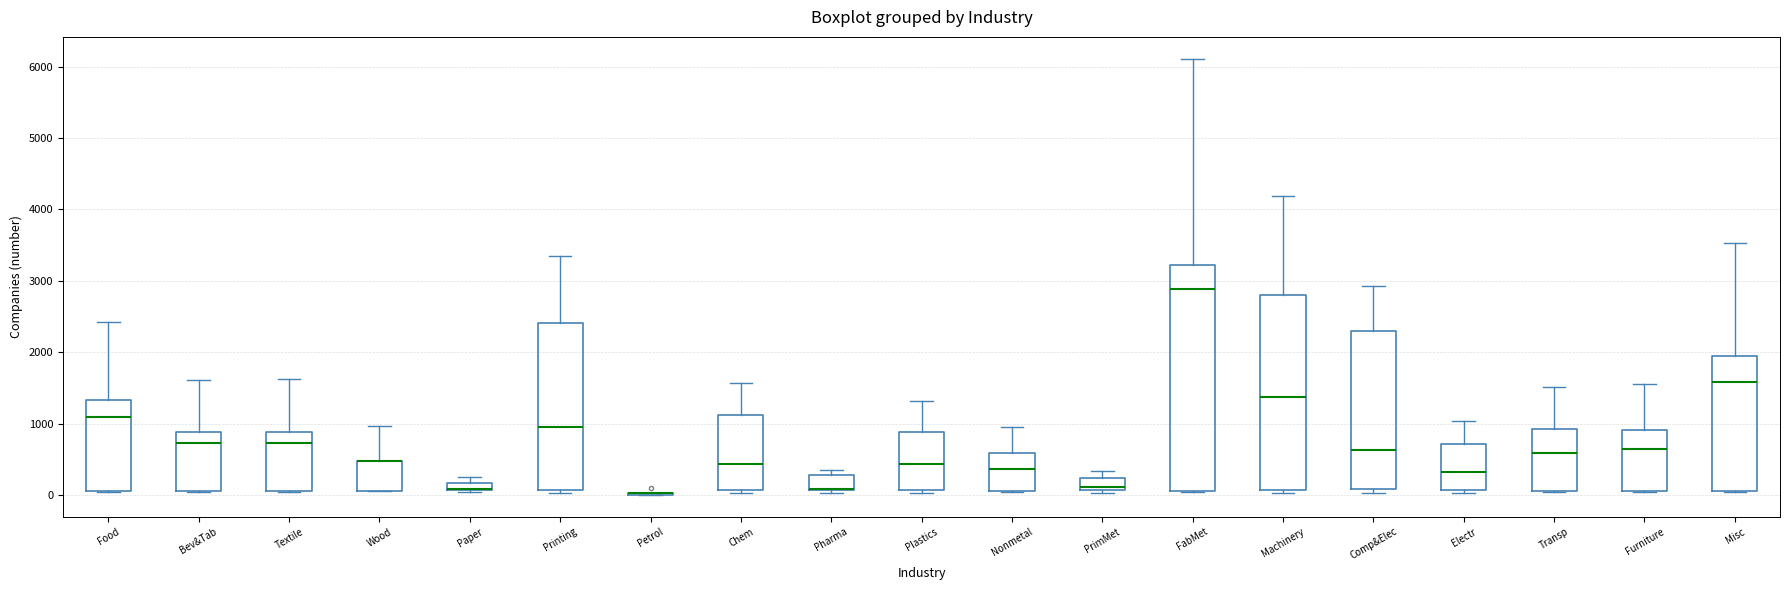

Comparing the boxes themselves (not the whiskers), which one is the tallest?

FabMet